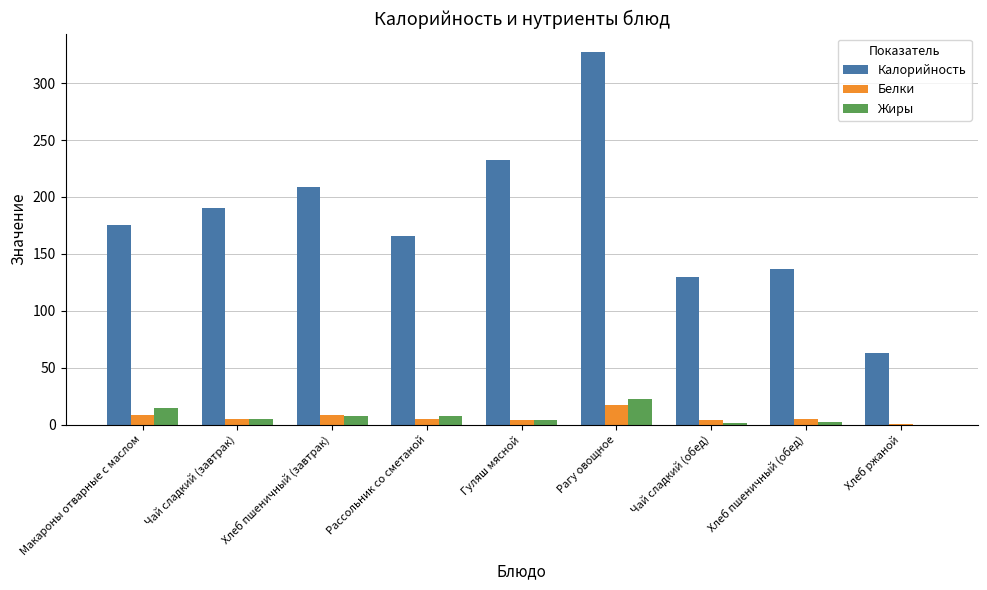

Is the value of Белки at Рагу овощное greater than the value of Жиры at Хлеб пшеничный (обед)?

Yes